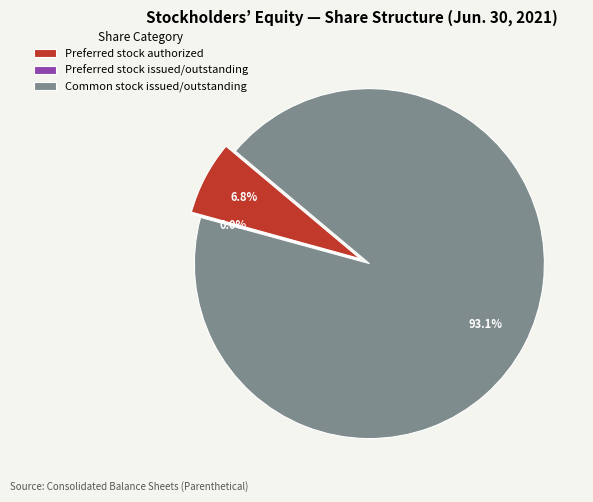

True or false: Preferred stock issued/outstanding accounts for 14% of the total.

False